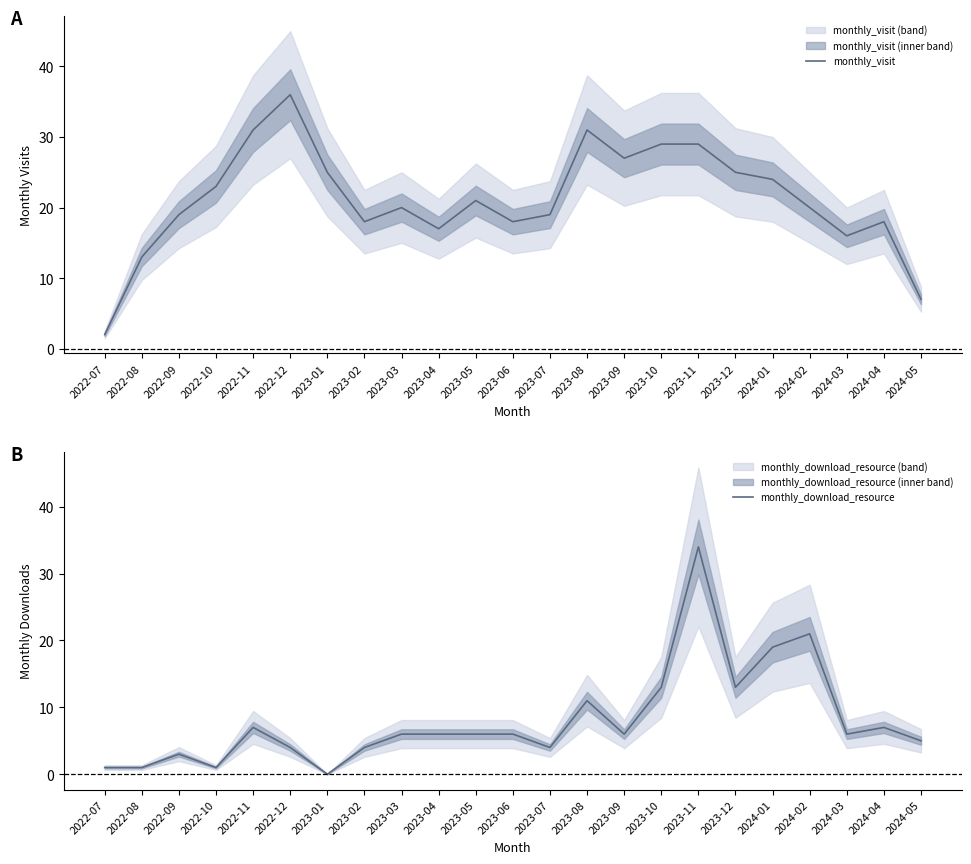

What are all the series names shown in the legend?

monthly_visit, monthly_download_resource